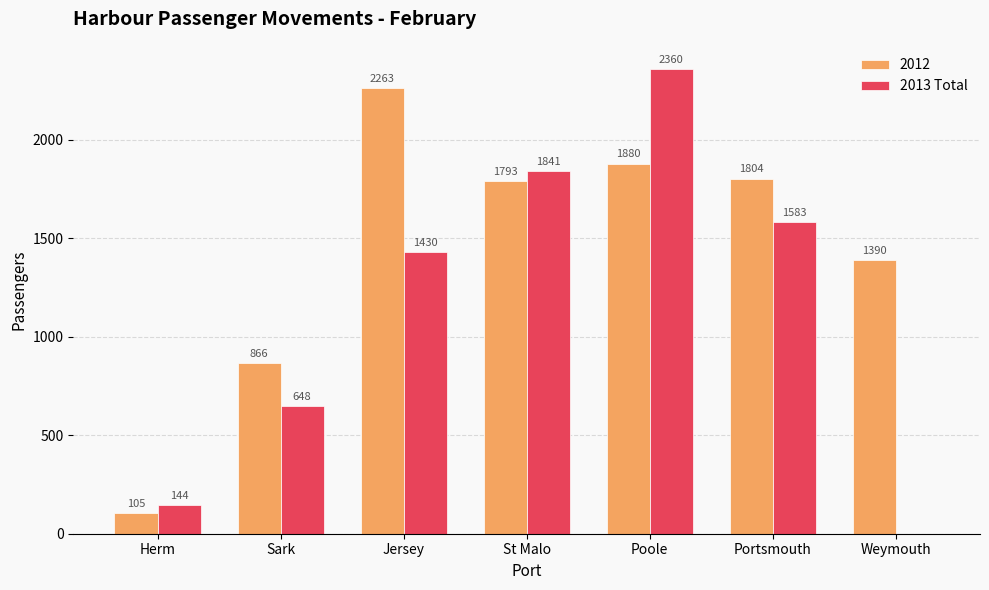

What is the maximum value for 2013 Total?

2360